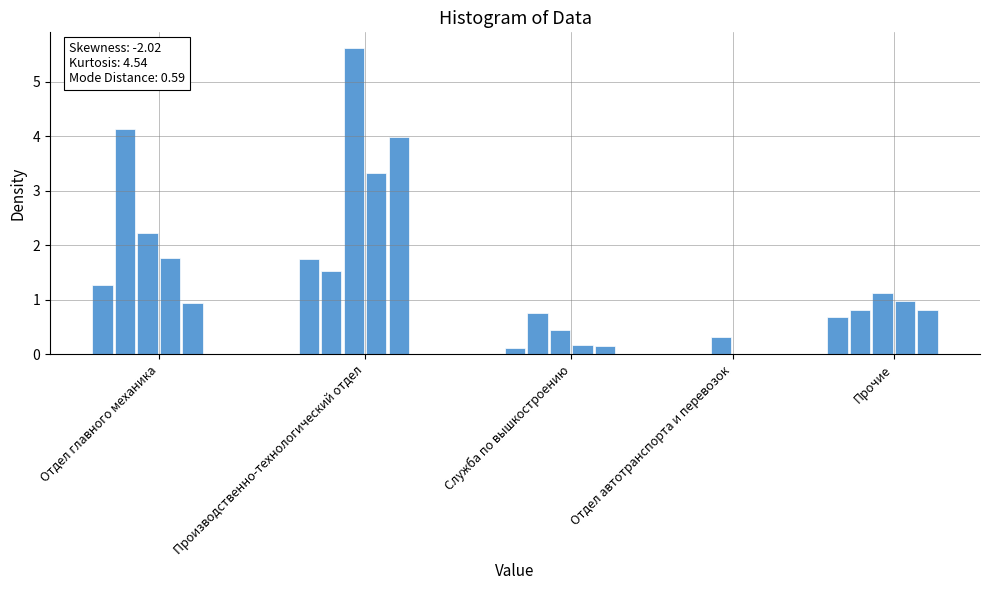

What is the value of the 20th bar from the left?

1.0